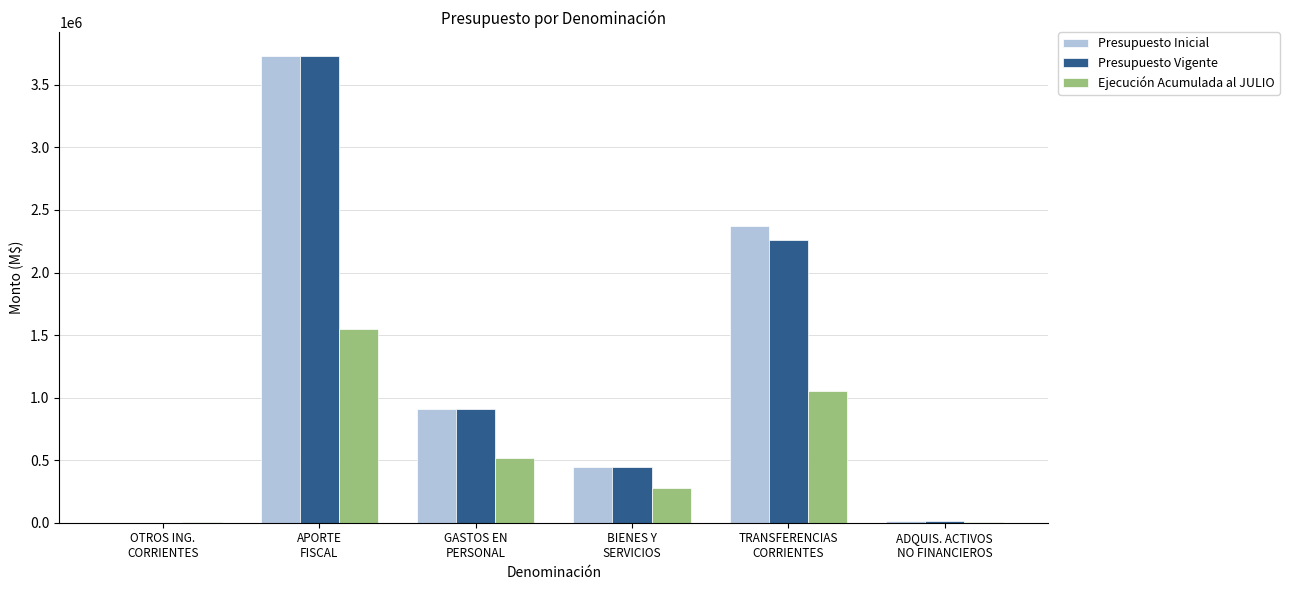

Which category has the highest value across all series?

APORTE
FISCAL